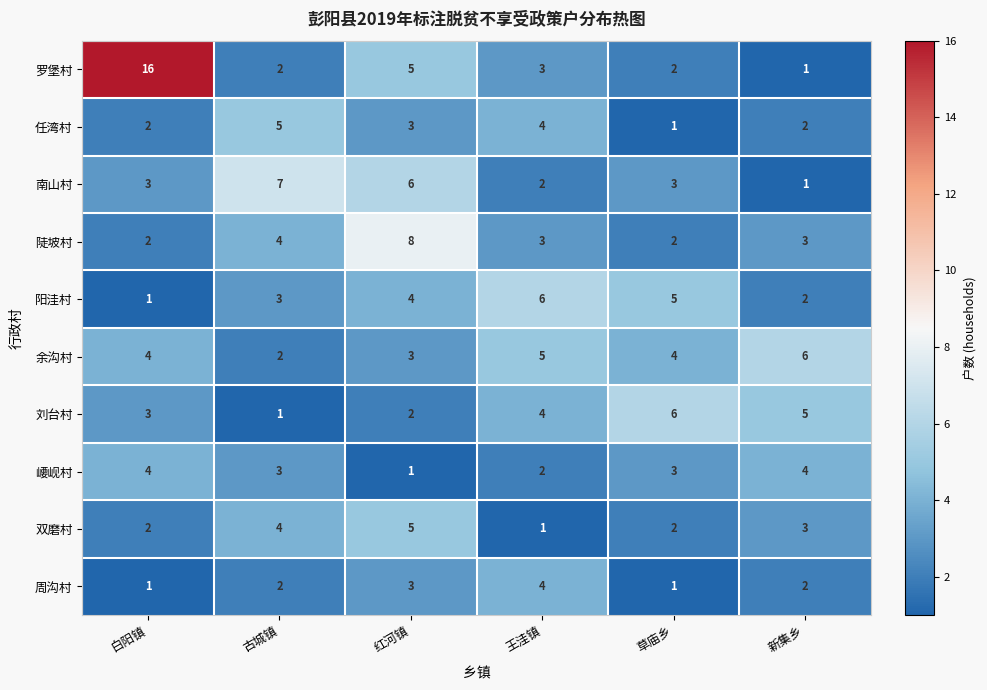

What is the average value of the 南山村 series?

4